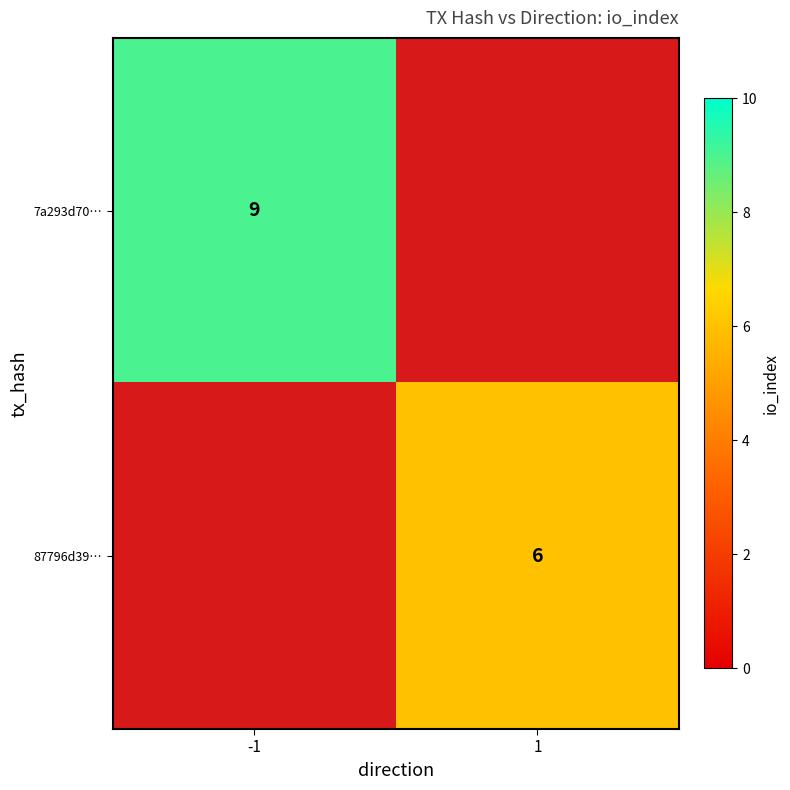

What is the smallest value displayed?

6.0